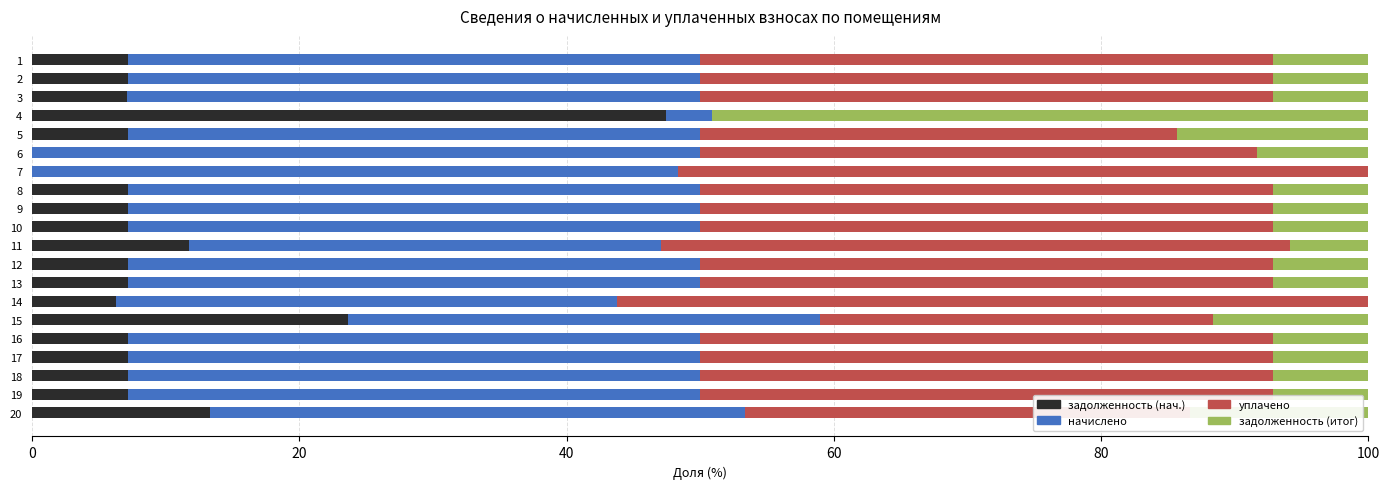

What is the average value of the задолженность (нач.) series?

9.8